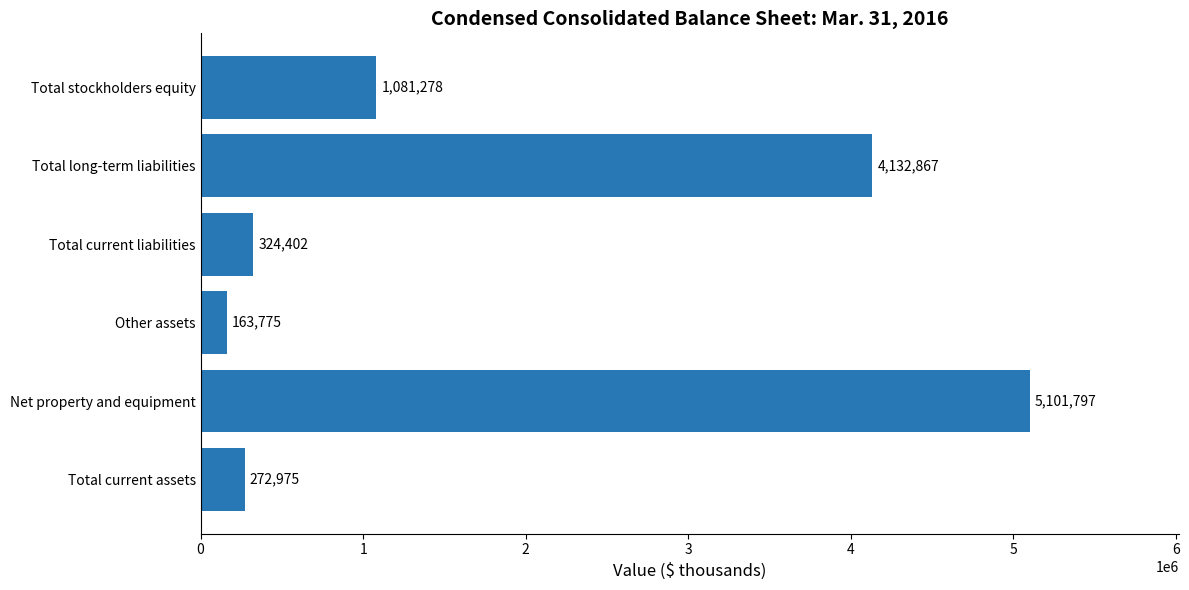

The value at Total current assets is 61880. True or false?

False